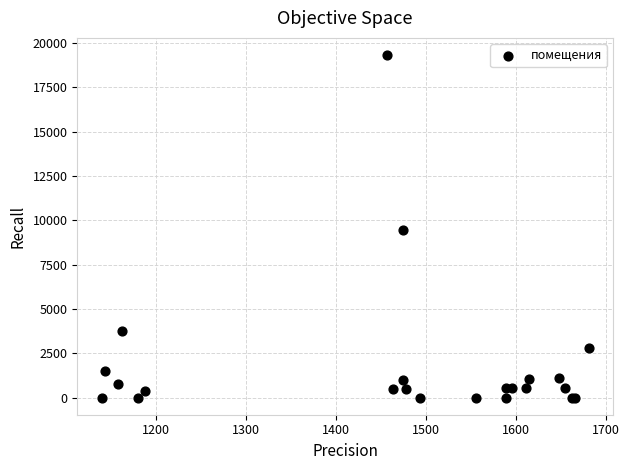

What Y value in the scatter plot is closest to 9663?

9435.9